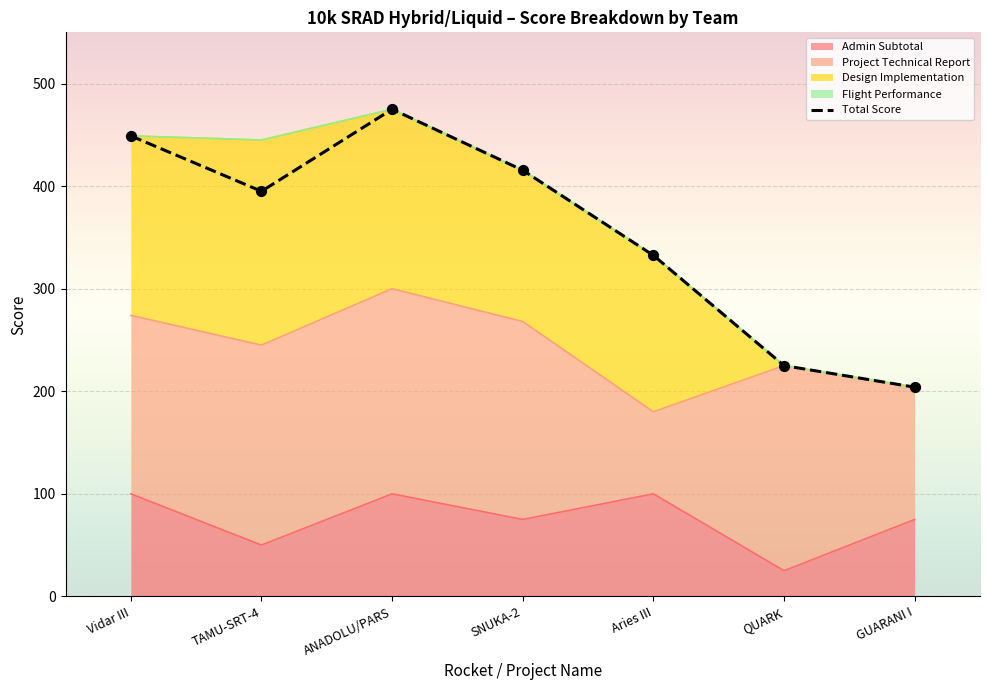

Which has a higher value, Aries III or SNUKA-2?

SNUKA-2